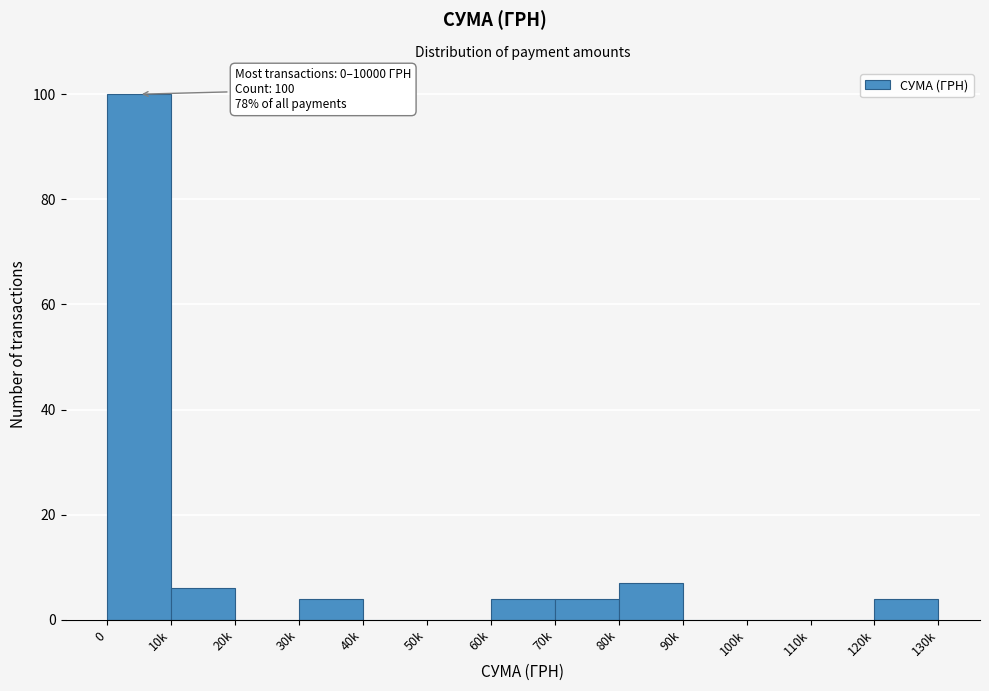

Reading left to right, extract all data points from this chart.

0=100	10k=6	20k=0	30k=4	40k=0	50k=0	60k=4	70k=4	80k=7	90k=0	100k=0	110k=0	120k=4